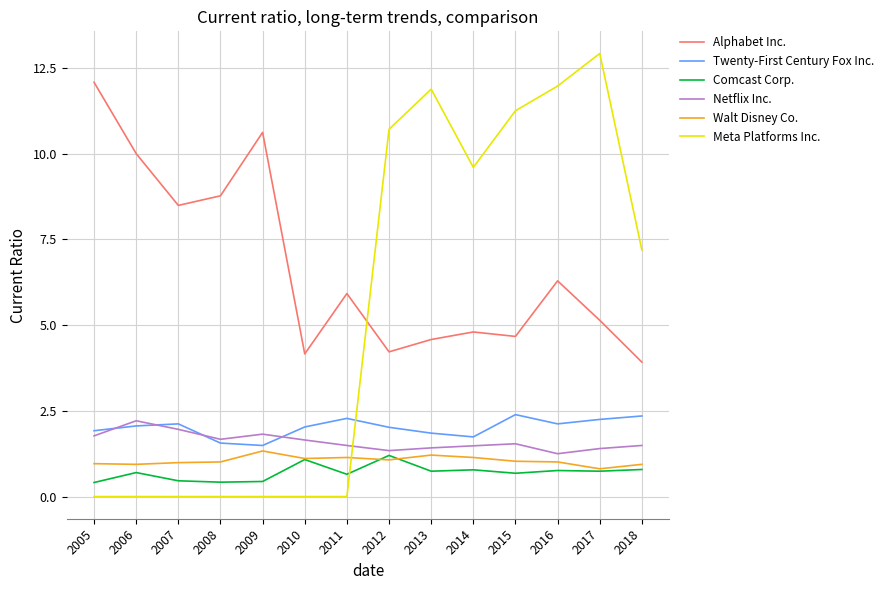

Which series has the widest spread of values?

Meta Platforms Inc.